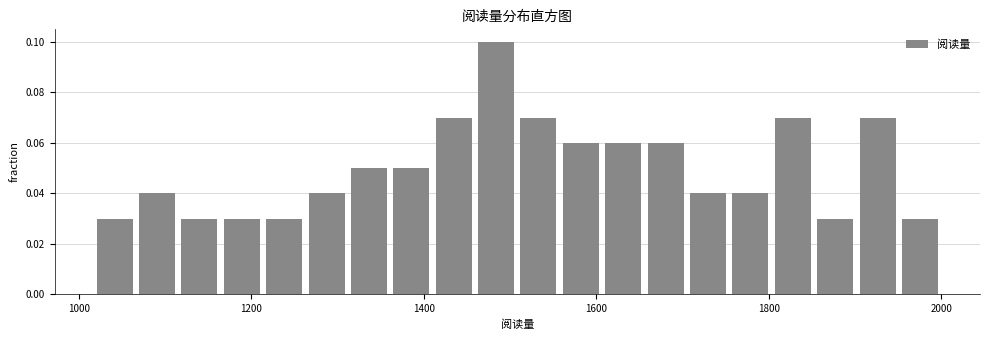

Read against the x-axis, roughly where is the centre of the tallest bar?

1480